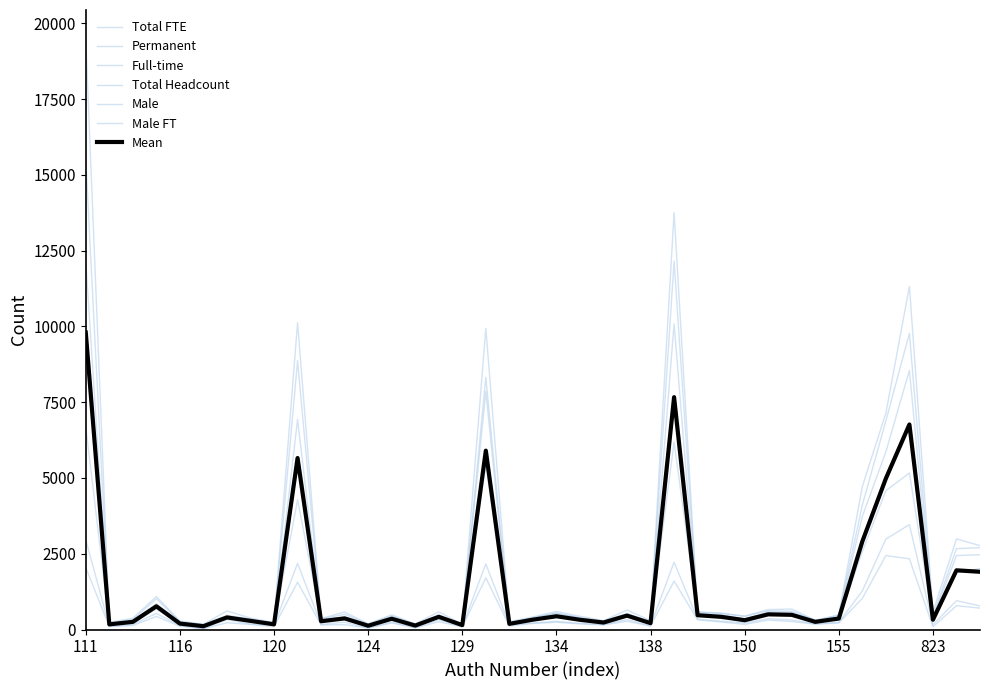

Is this an area chart (filled region under the line)?

No